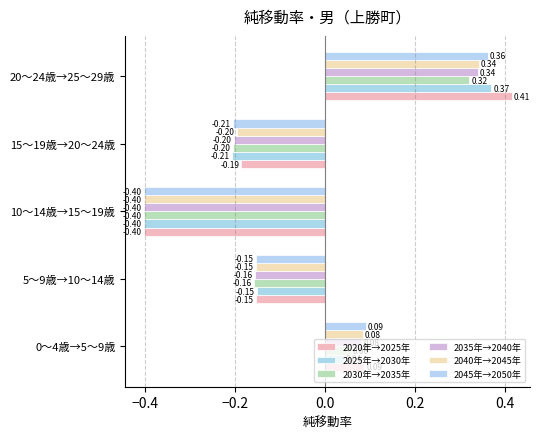

What is the maximum value for 2030年→2035年?

0.3